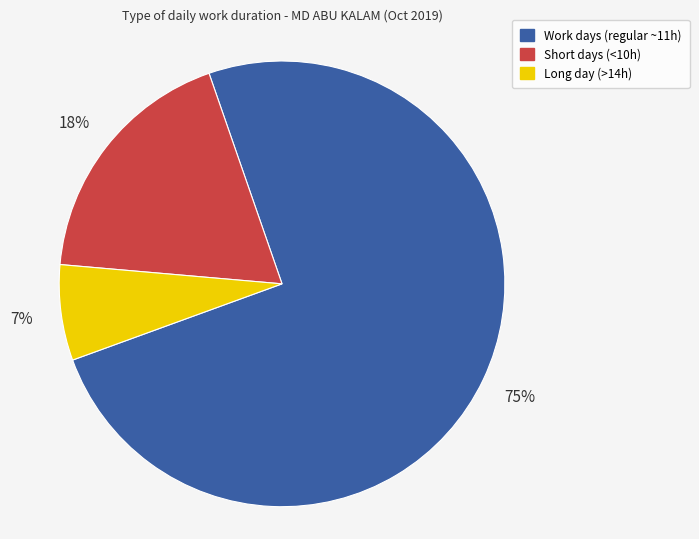

To the nearest percent, what is the average slice percentage?

33%